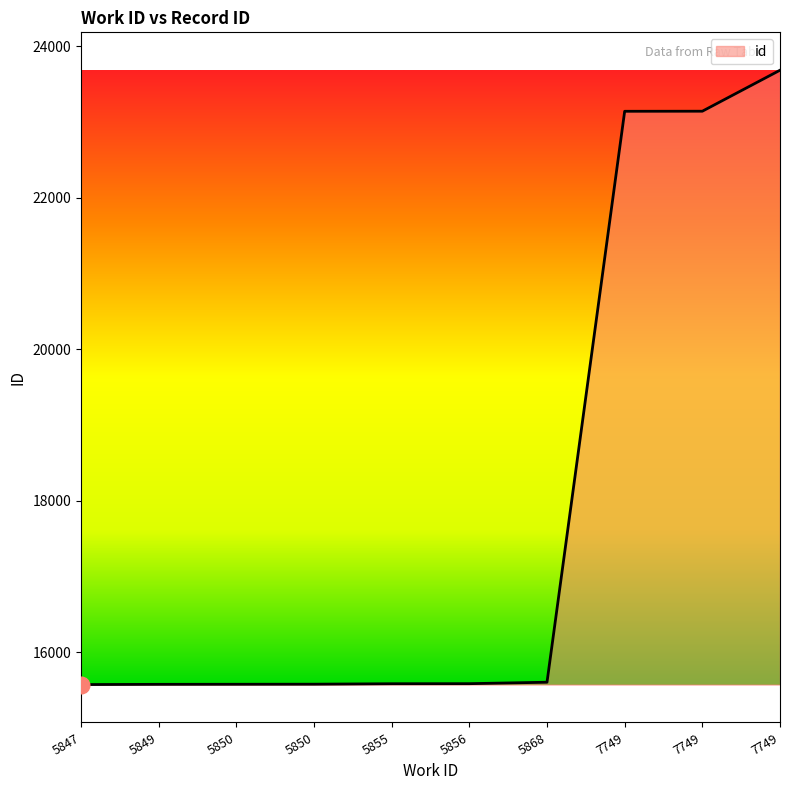

Does the chart have visible grid lines?

No